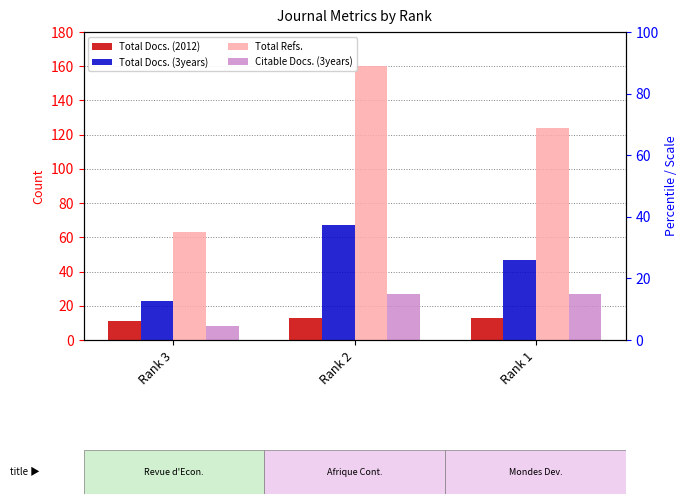

What is the approximate value of Total Refs. at Rank 3, to the nearest 5?

65